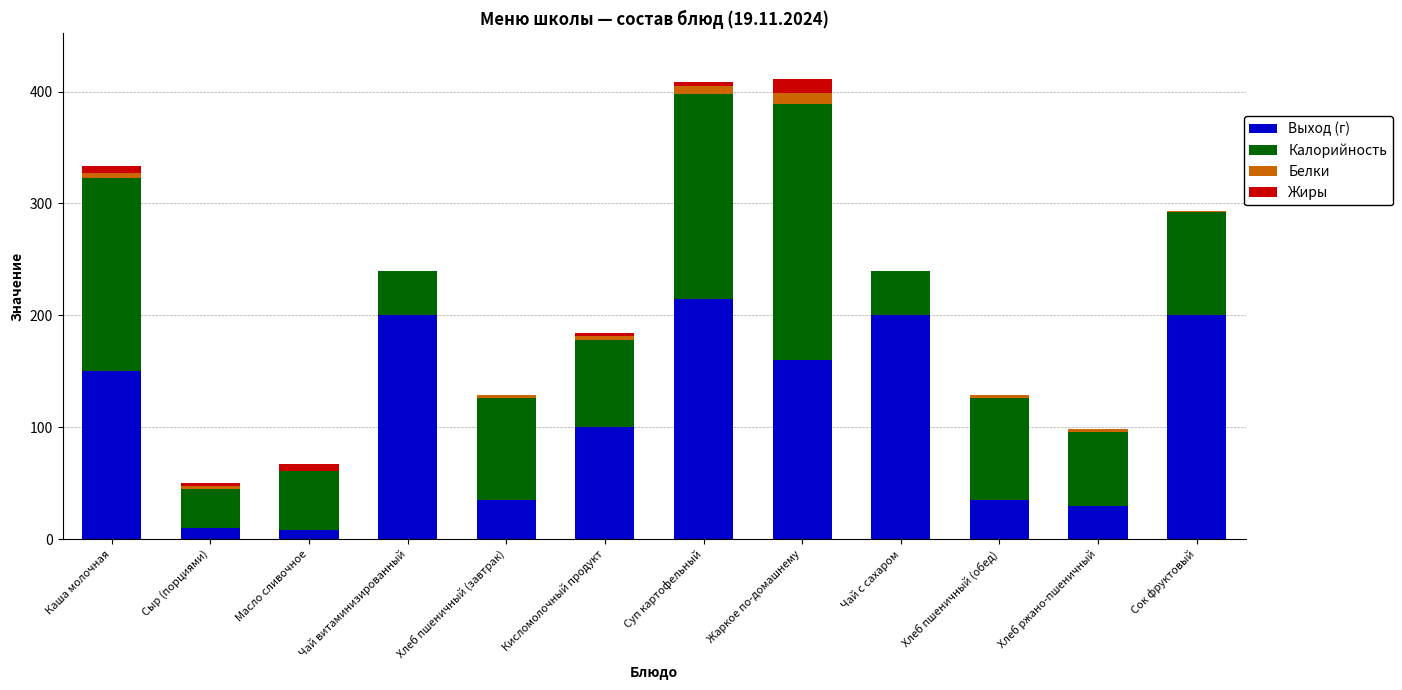

How many series are shown in this chart?

4